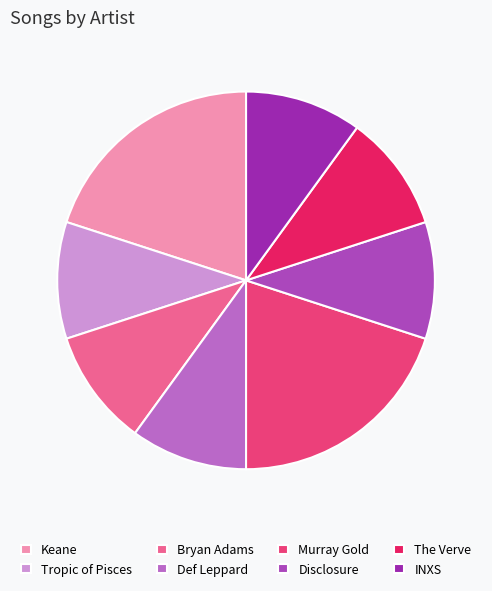

How much of the chart is everything except Tropic of Pisces?

90.0%